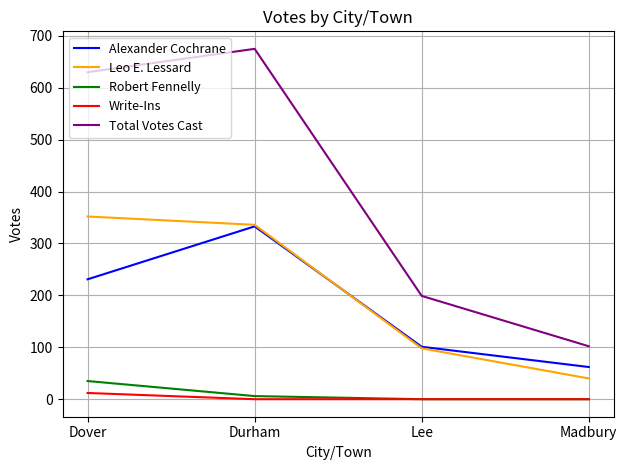

Reading left to right, transcribe all the data shown in this chart.

Alexander Cochrane: 231	333	101	62
Leo E. Lessard: 352	336	98	40
Robert Fennelly: 35	6	0	0
Write-Ins: 12	0	0	0
Total Votes Cast: 630	675	199	102